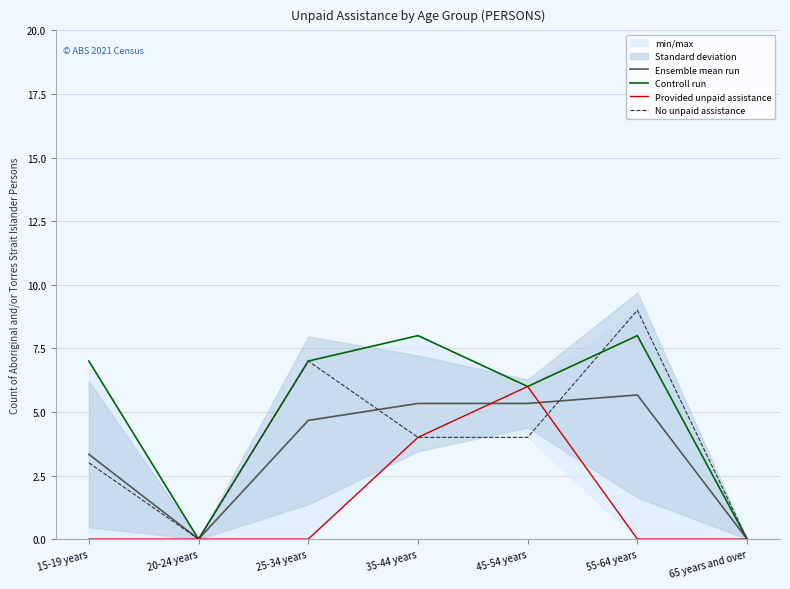

Reading left to right, transcribe all the data shown in this chart.

Ensemble mean run: 15-19 years=3.3	20-24 years=0.0	25-34 years=4.7	35-44 years=5.3	45-54 years=5.3	55-64 years=5.7	65 years and over=0.0
Controll run: 15-19 years=7.0	20-24 years=0.0	25-34 years=7.0	35-44 years=8.0	45-54 years=6.0	55-64 years=8.0	65 years and over=0.0
Provided unpaid assistance: 15-19 years=0.0	20-24 years=0.0	25-34 years=0.0	35-44 years=4.0	45-54 years=6.0	55-64 years=0.0	65 years and over=0.0
No unpaid assistance: 15-19 years=3.0	20-24 years=0.0	25-34 years=7.0	35-44 years=4.0	45-54 years=4.0	55-64 years=9.0	65 years and over=0.0